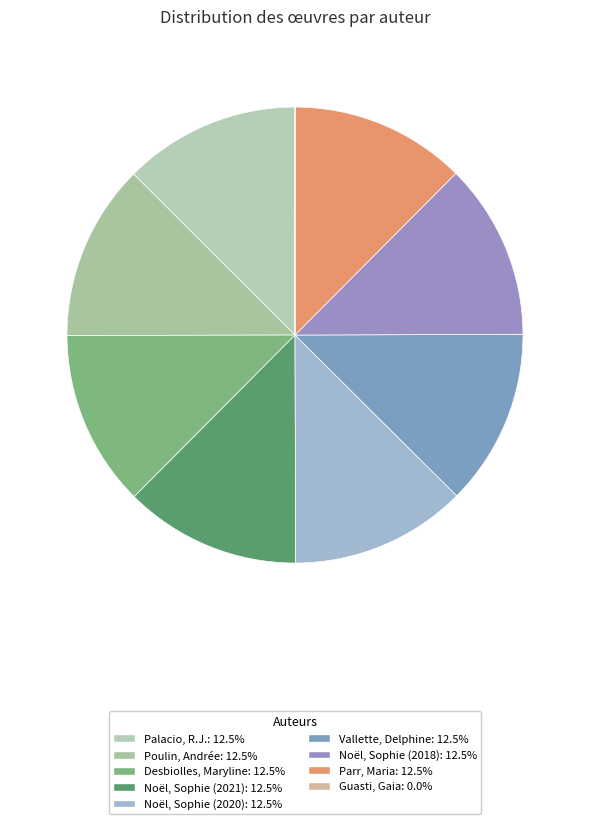

True or false: Palacio, R.J. accounts for 1% of the total.

False